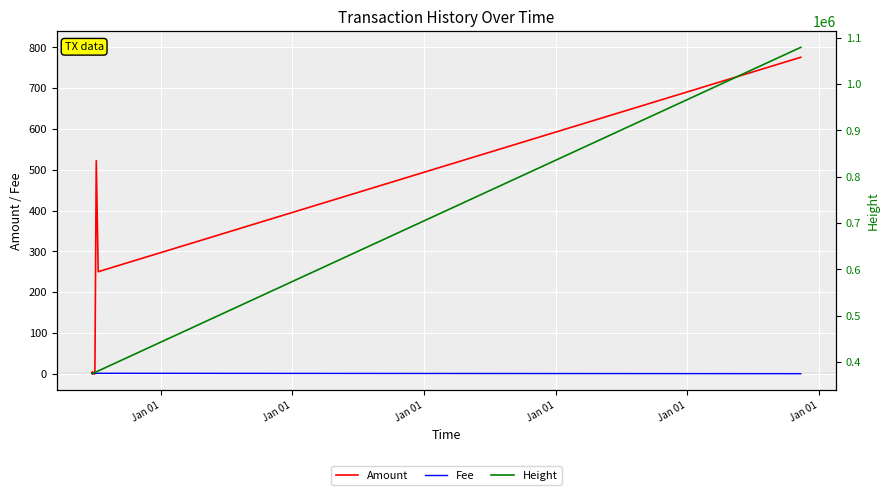

True or false: Height and Fee cross at least once.

False